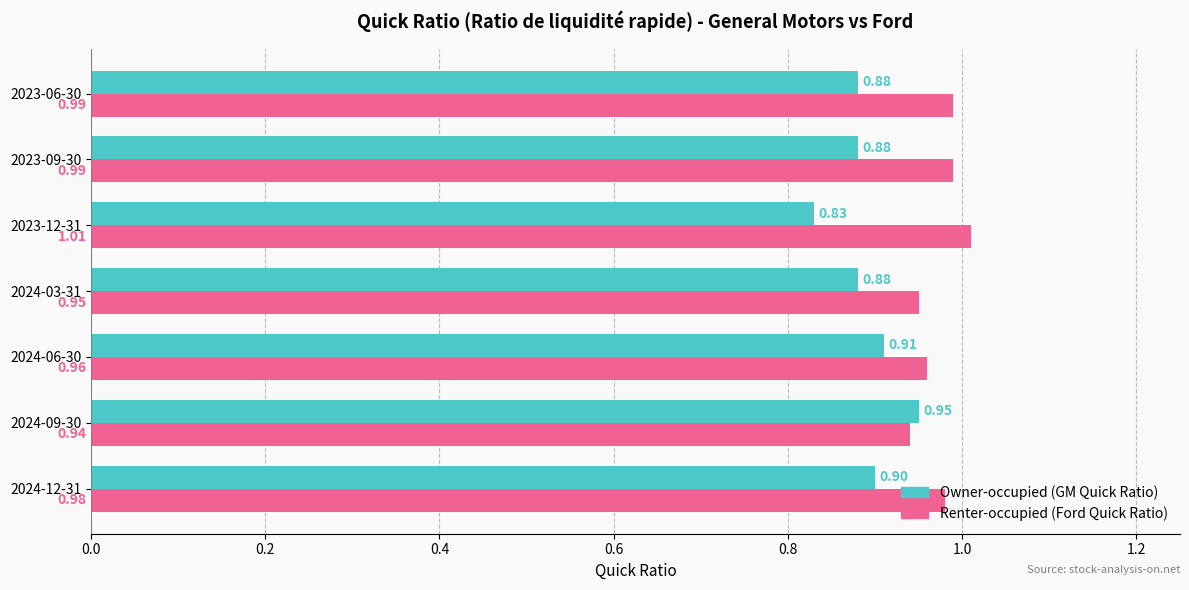

At which category is the sum across all series the highest?

2024-09-30